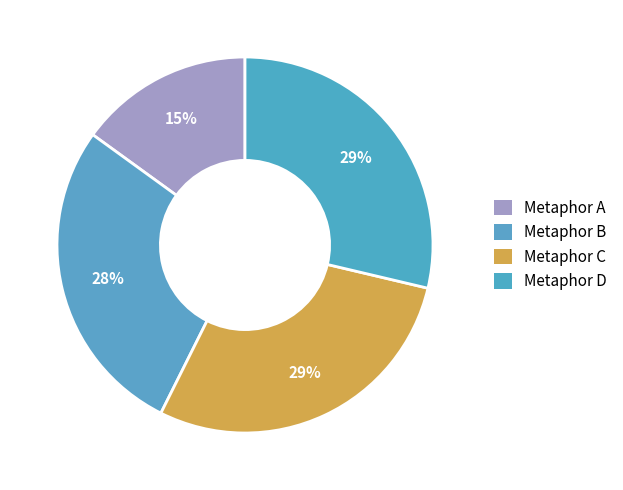

How many slices are in this pie chart?

4